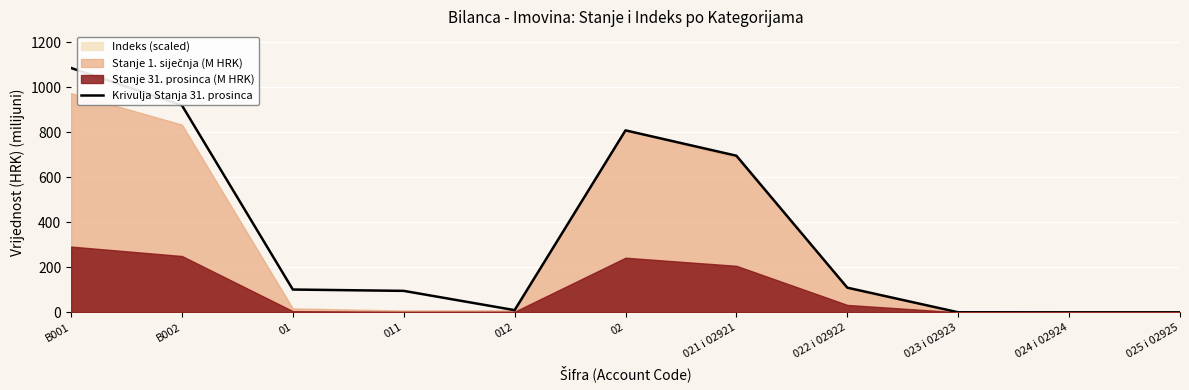

True or false: the data has more than 1 interior local peaks.

False